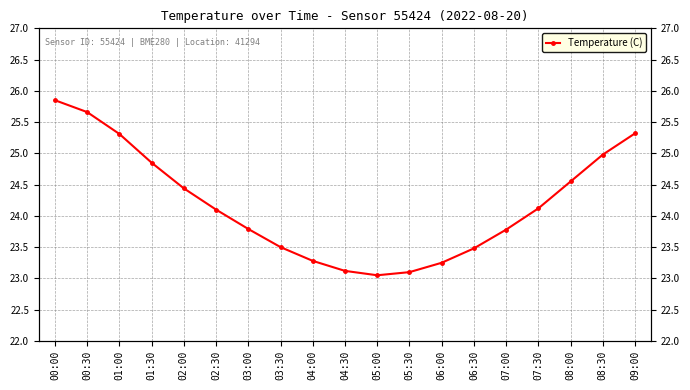

What is the label of the 13th point from the left?

06:00